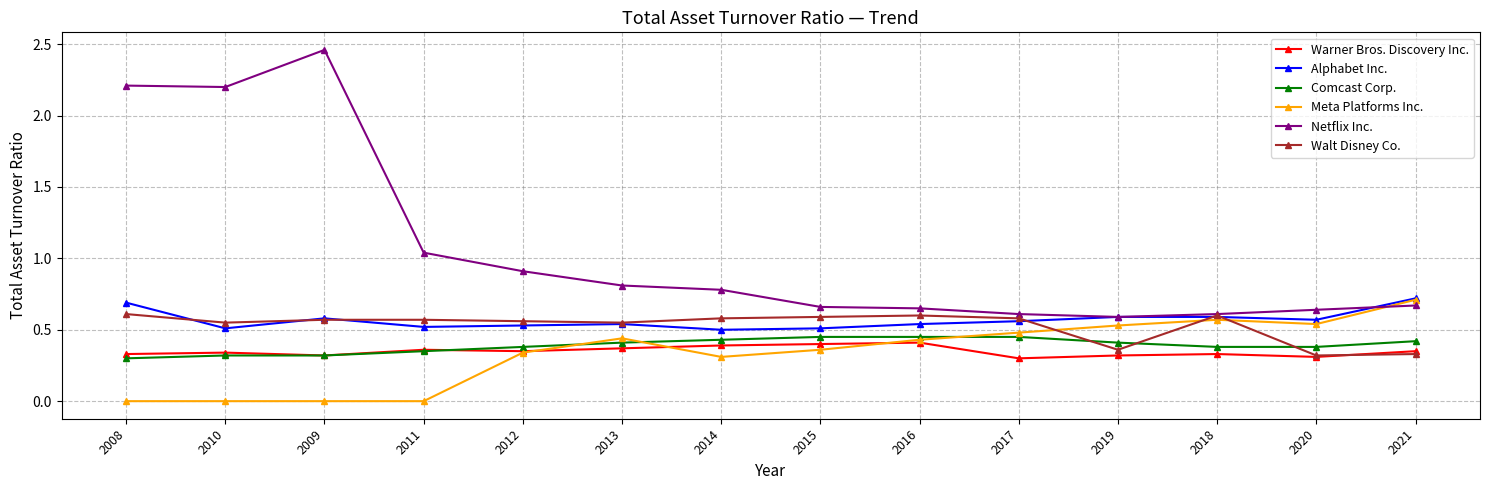

What is the difference between the highest and lowest values at 2010?

2.2